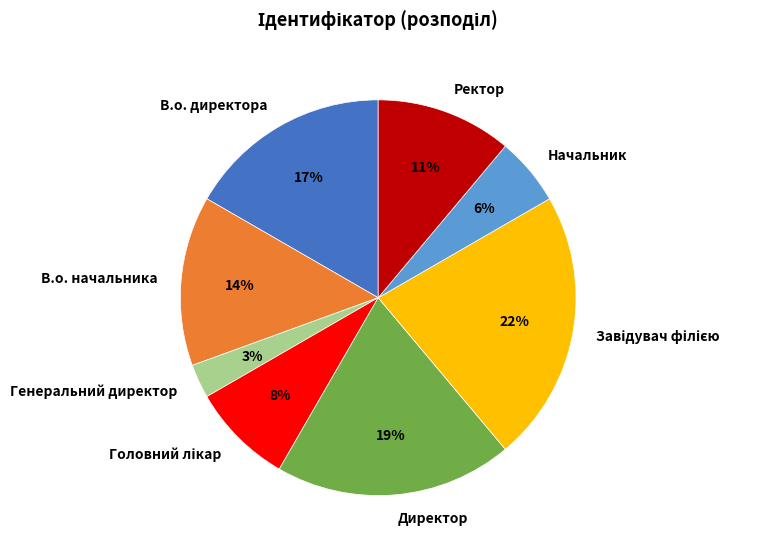

What is the ratio of the value at Генеральний директор to the value at В.о. начальника?

0.2